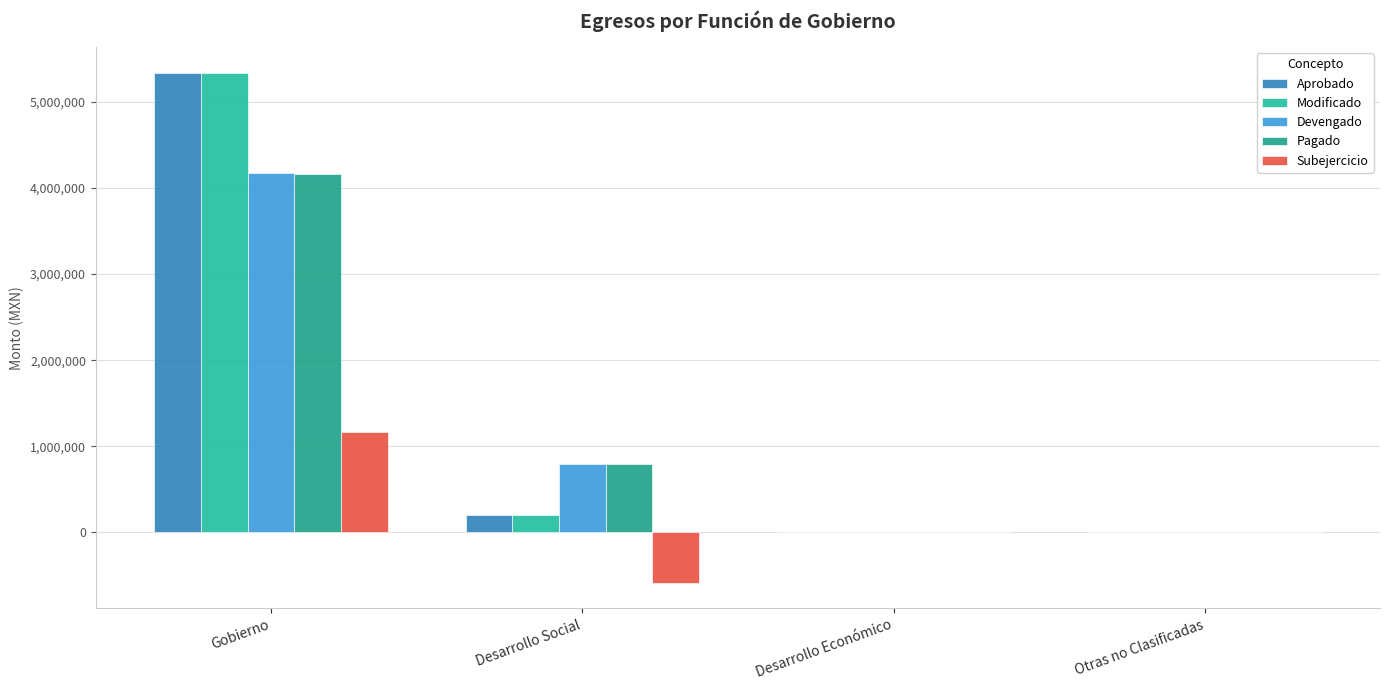

At how many categories does at least one series exceed 3182737?

1